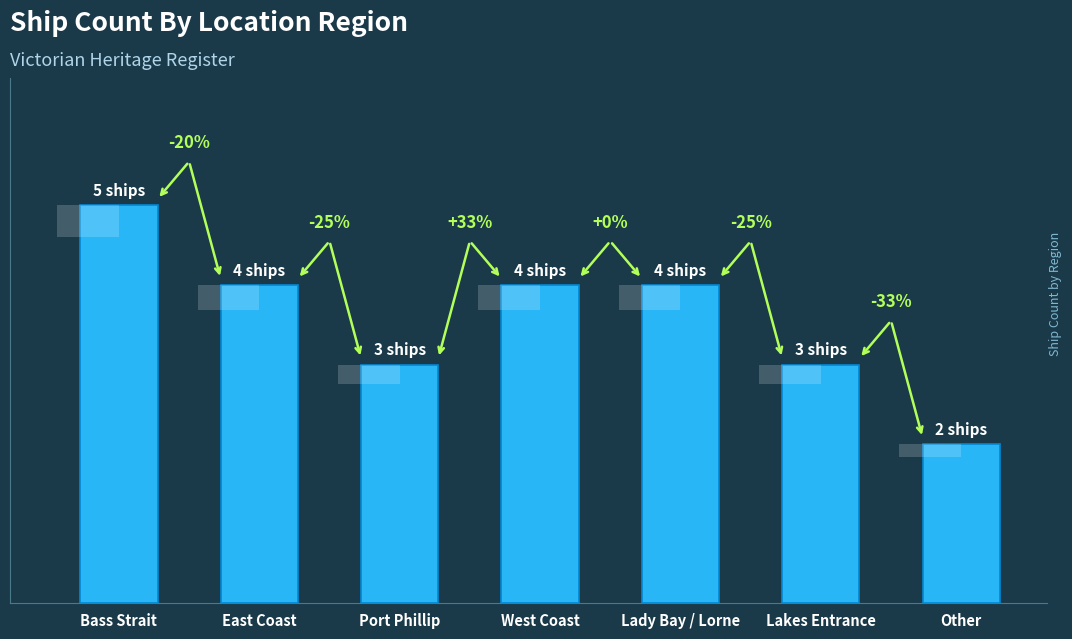

How many bars are there in total?

7